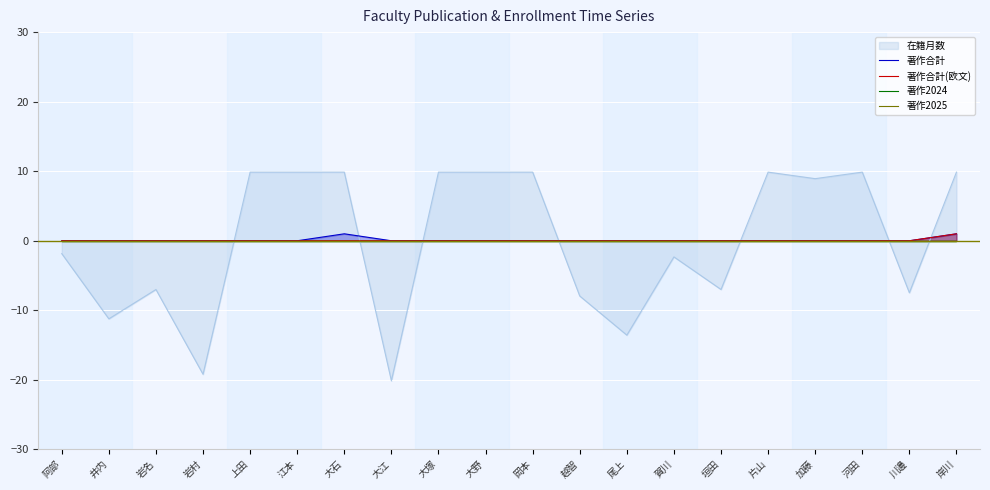

The value of 著作合計 at 大江 is 0. True or false?

True